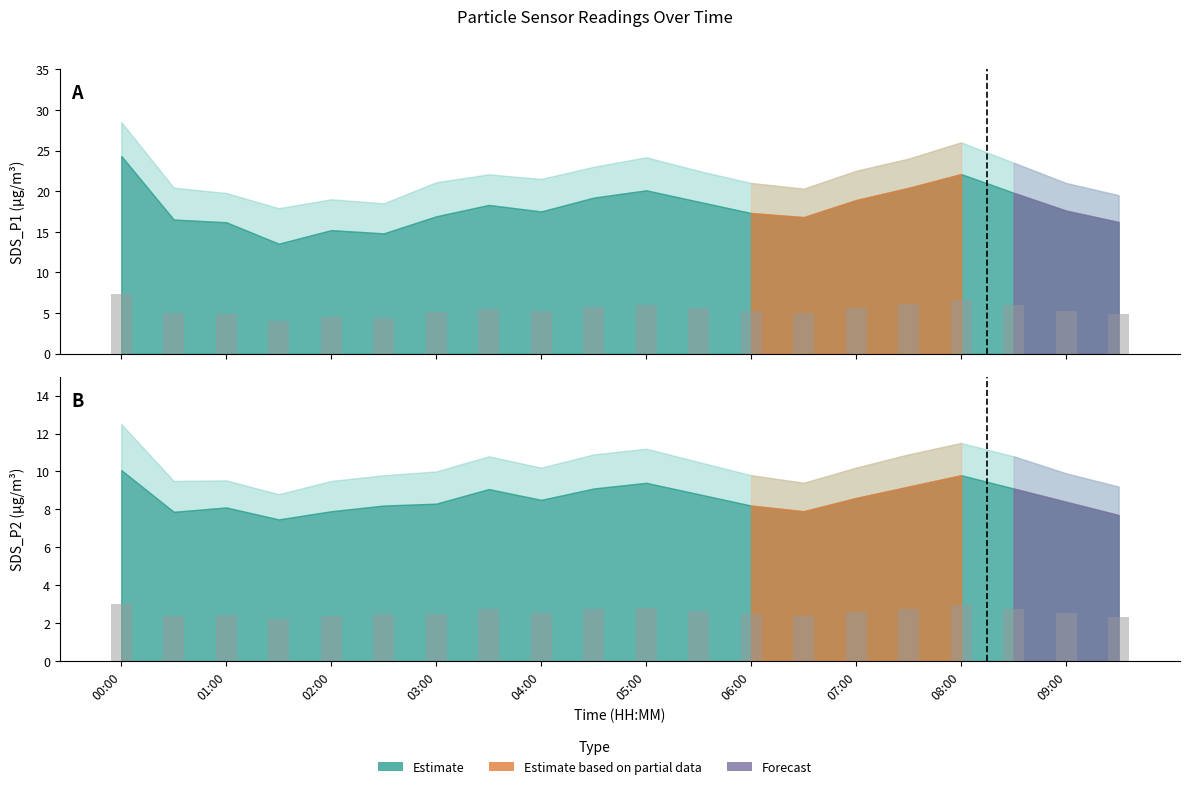

Reading left to right, list all the values displayed in this chart.

SDS_P1: 00:00=7.3	00:30=5.0	01:00=4.9	01:30=4.1	02:00=4.6	02:30=4.4	03:00=5.1	03:30=5.5	04:00=5.2	04:30=5.8	05:00=6.0	05:30=5.6	06:00=5.2	06:30=5.0	07:00=5.7	07:30=6.1	08:00=6.6	08:30=5.9	09:00=5.3	09:30=4.9
SDS_P2: 00:00=3.0	00:30=2.4	01:00=2.4	01:30=2.2	02:00=2.4	02:30=2.5	03:00=2.5	03:30=2.7	04:00=2.5	04:30=2.7	05:00=2.8	05:30=2.6	06:00=2.5	06:30=2.4	07:00=2.6	07:30=2.8	08:00=2.9	08:30=2.7	09:00=2.5	09:30=2.3